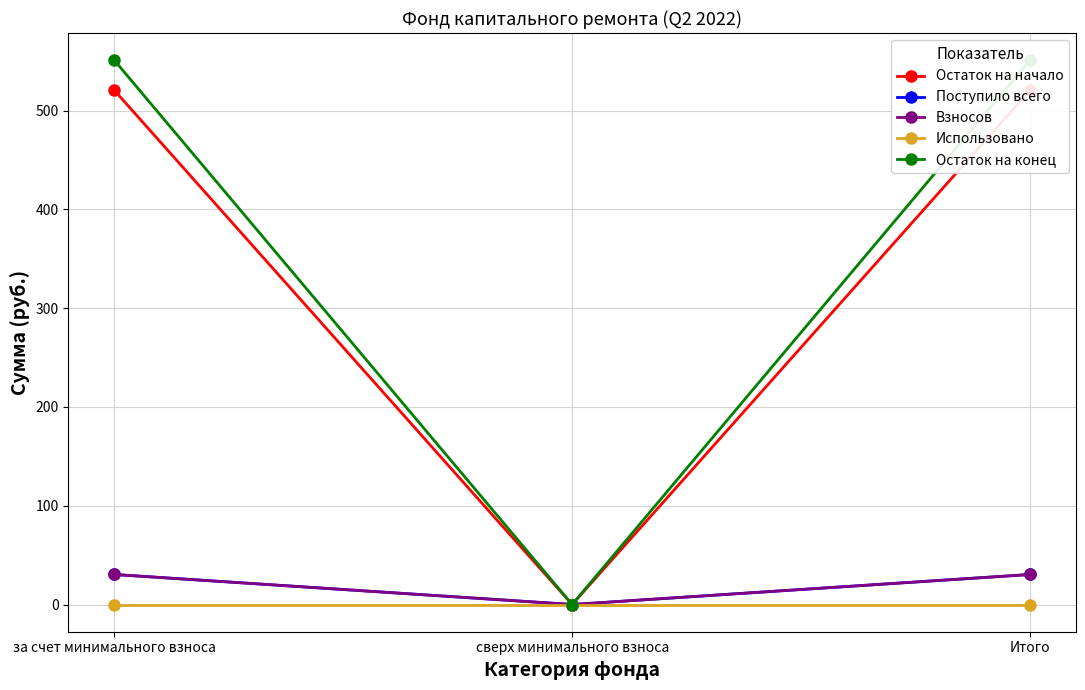

What is the label of the 2nd point from the right?

сверх минимального взноса